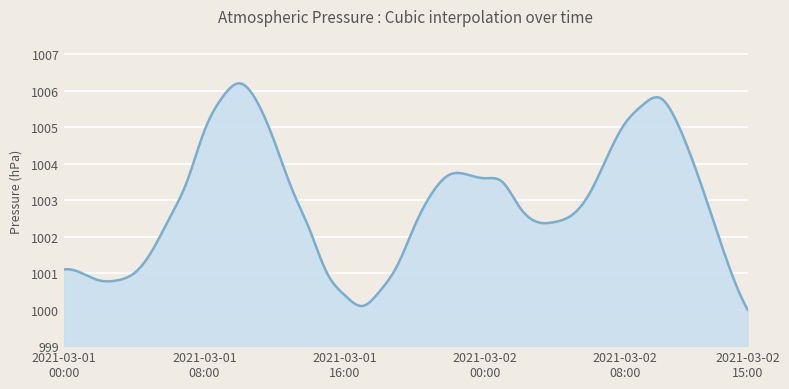

What is the smallest value displayed?

1000.0